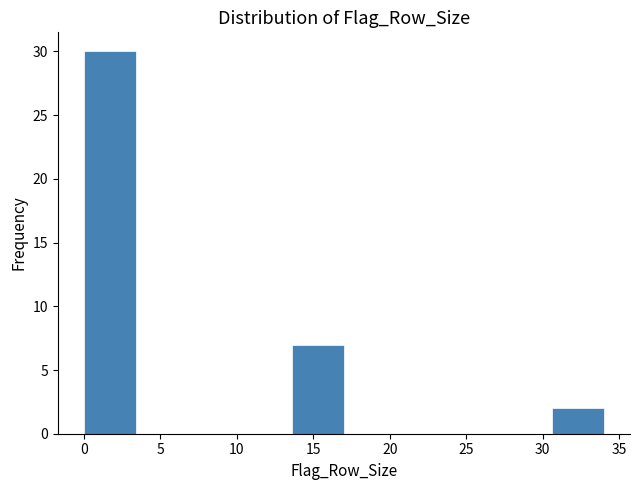

Reading left to right, transcribe this chart: for each bar, give the range it covers on the x-axis and its height. Neither the bar edges nor the heights are printed on the chart, so give them approximately, as read against the axes.

0.0 to 3.4: 30
3.4 to 6.8: 0
6.8 to 10.2: 0
10.2 to 13.6: 0
13.6 to 17.0: 7
17.0 to 20.4: 0
20.4 to 23.8: 0
23.8 to 27.2: 0
27.2 to 30.6: 0
30.6 to 34.0: 2